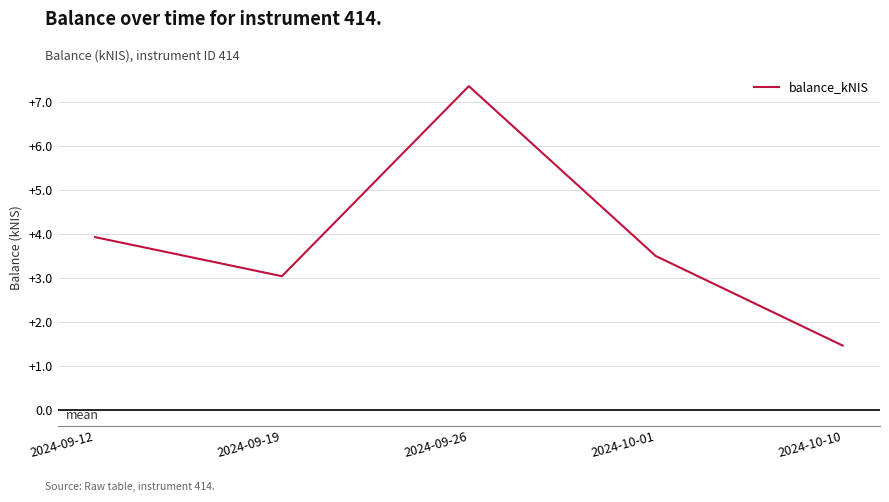

True or false: the data has more than 2 interior local peaks.

False